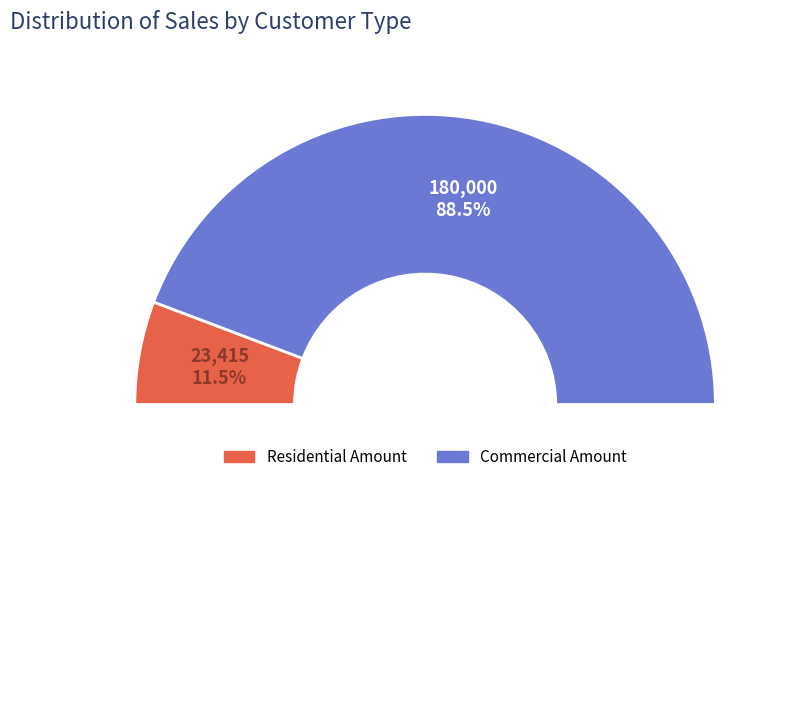

To the nearest percent, what is the combined percentage of Residential Amount and Commercial Amount?

100%